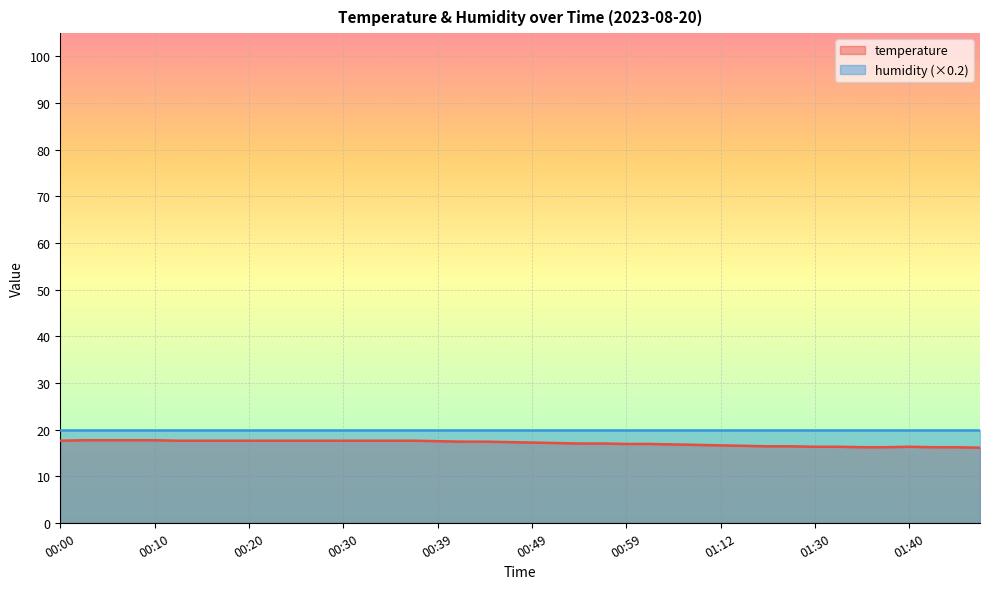

The value at 00:39 is 17.5. True or false?

True